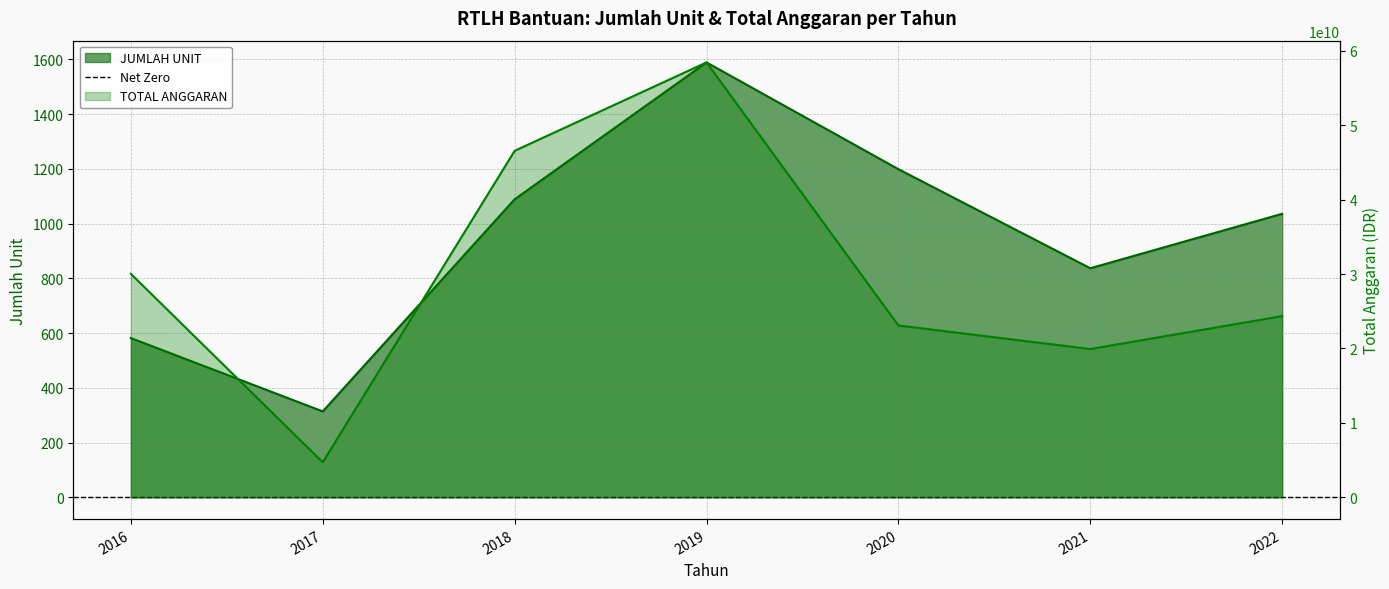

In TOTAL ANGGARAN, how many points are lower than both neighbors (excluding endpoints)?

2